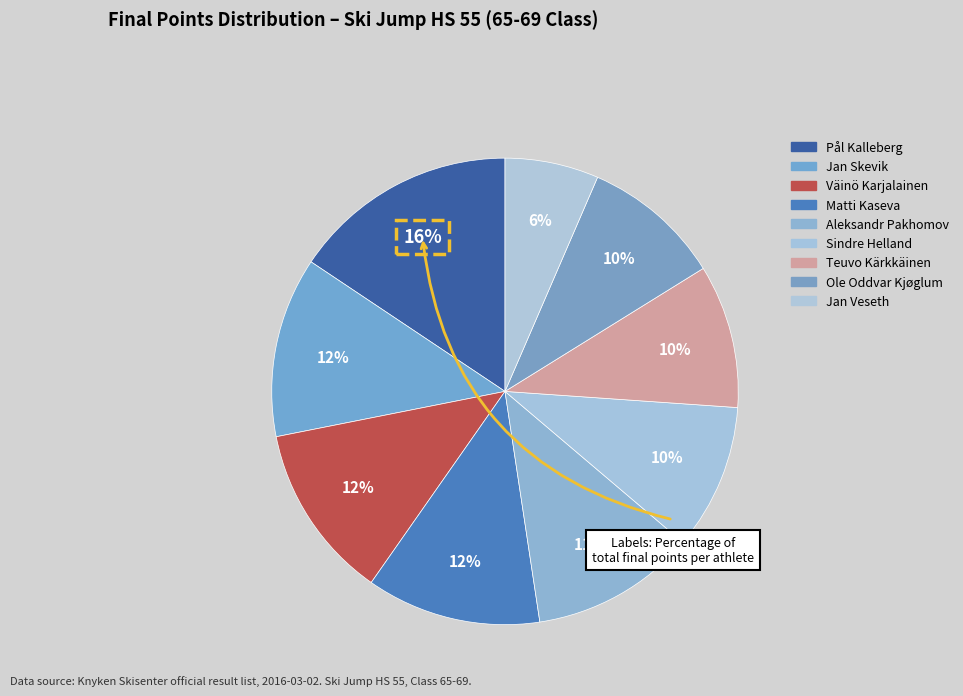

Does Matti Kaseva account for over 50% of the chart?

No